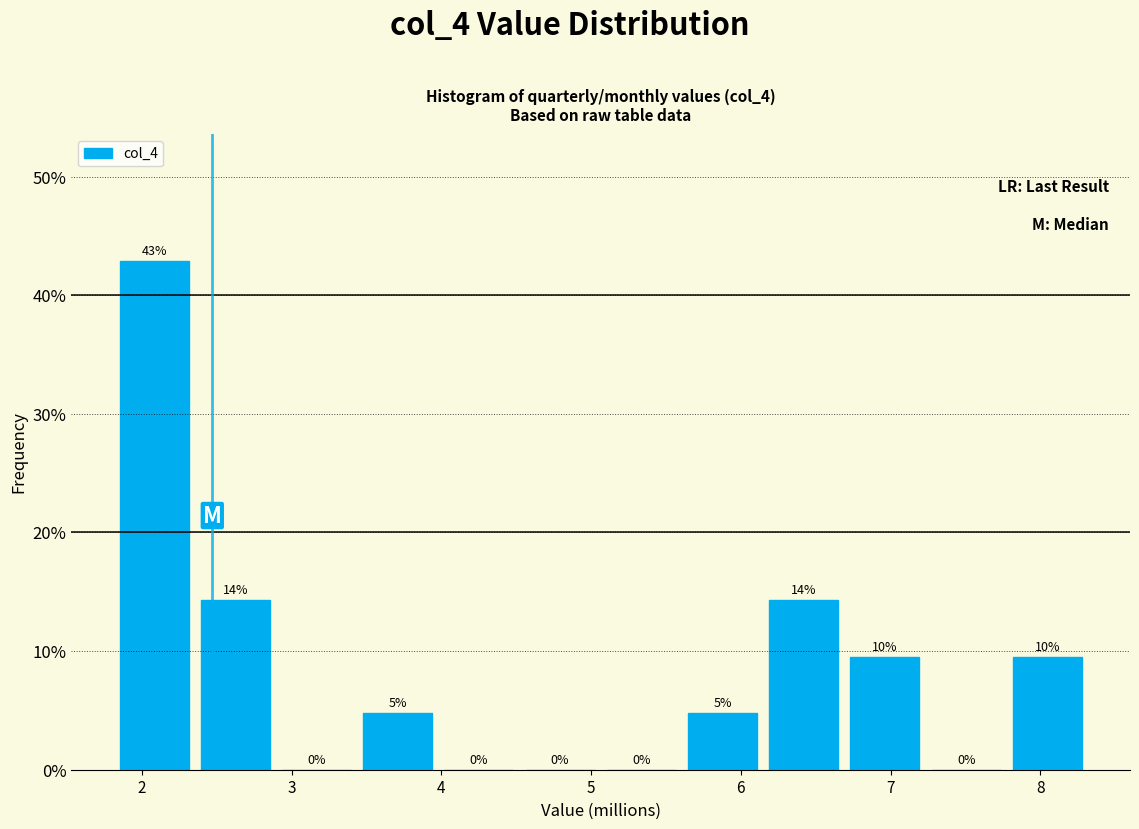

Over which range of the x-axis is the bar tallest?

1.8 to 2.4